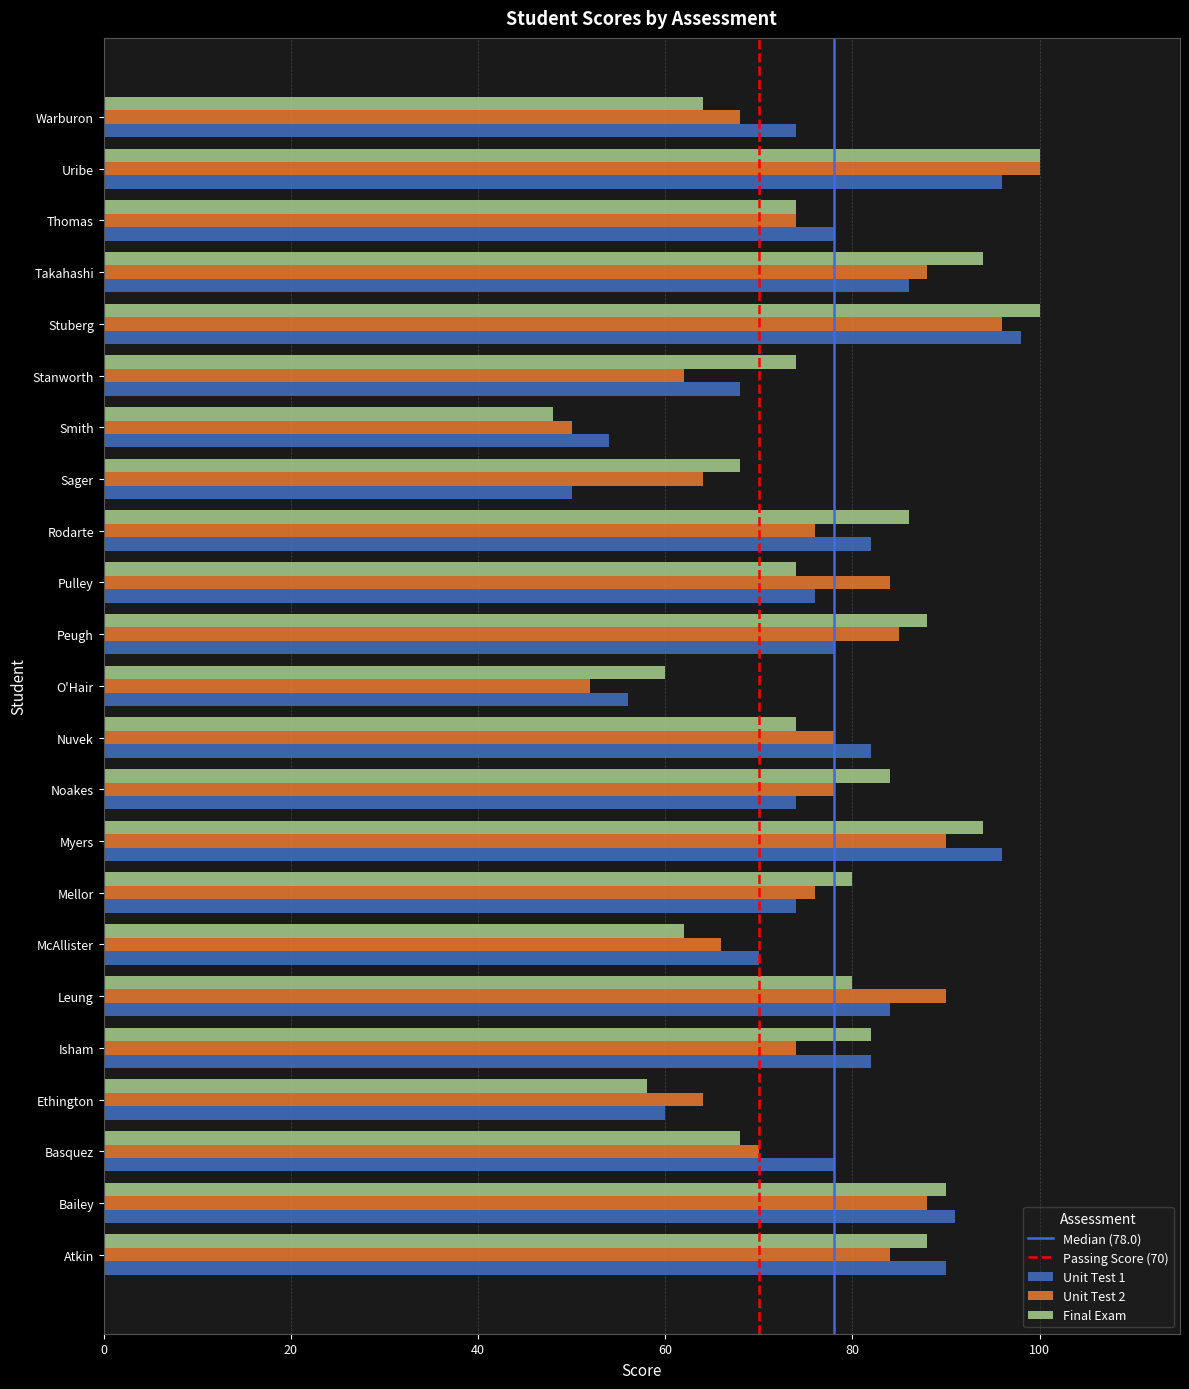

What is the total value across all series at Ethington?

182